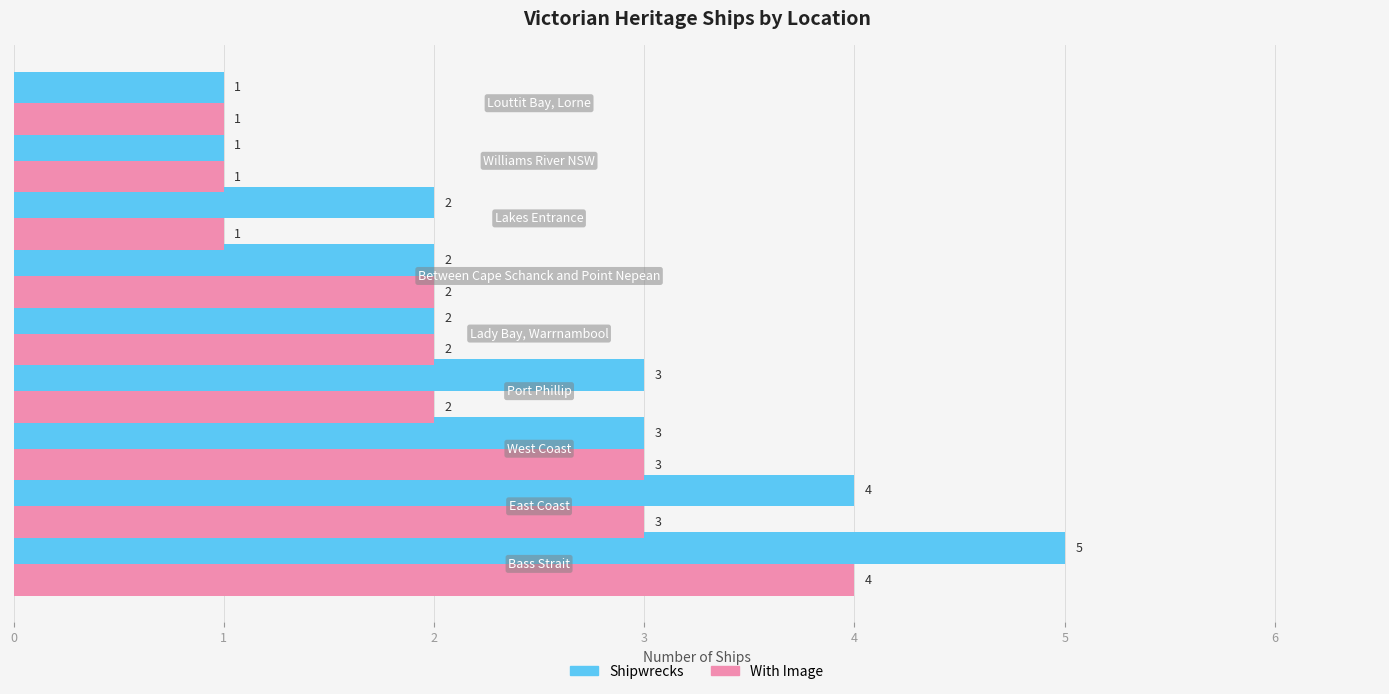

What is the maximum value for Shipwrecks?

5